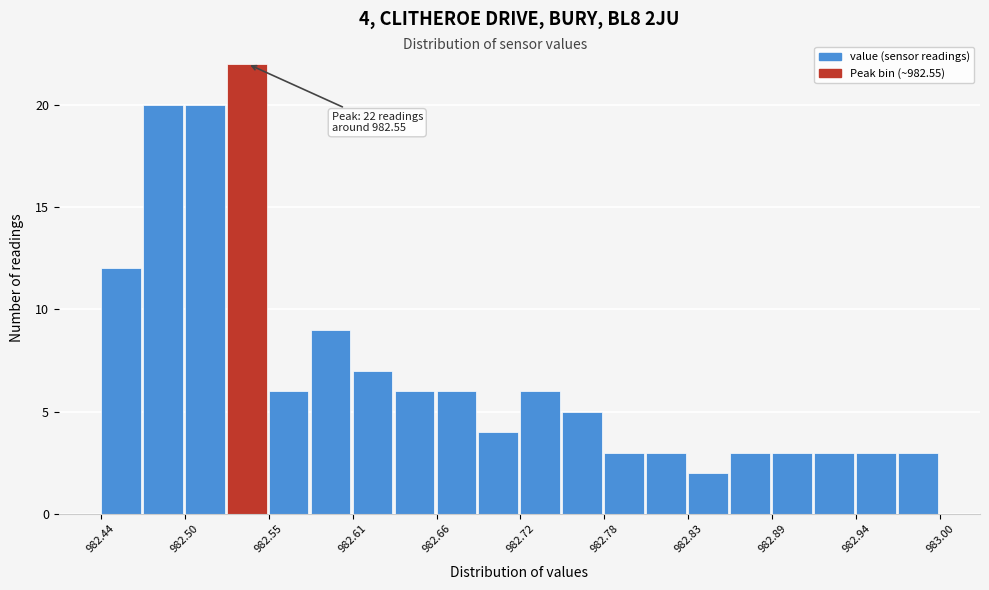

Read against the x-axis, roughly where is the centre of the tallest bar?

982.54